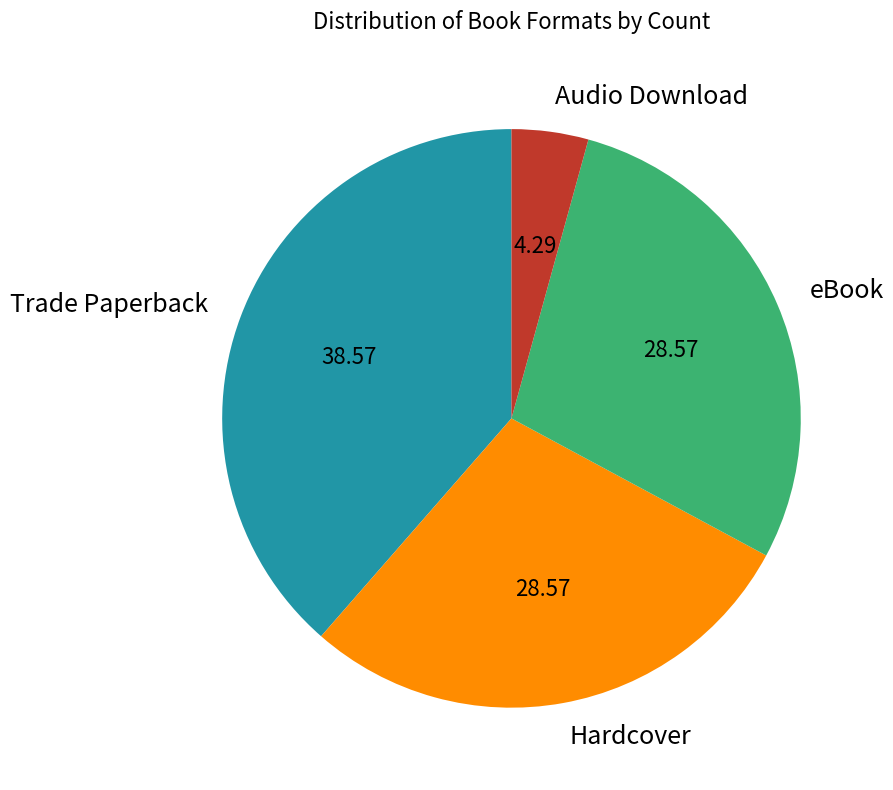

Approximately how many times larger is the value at Hardcover compared to Audio Download?

6.7